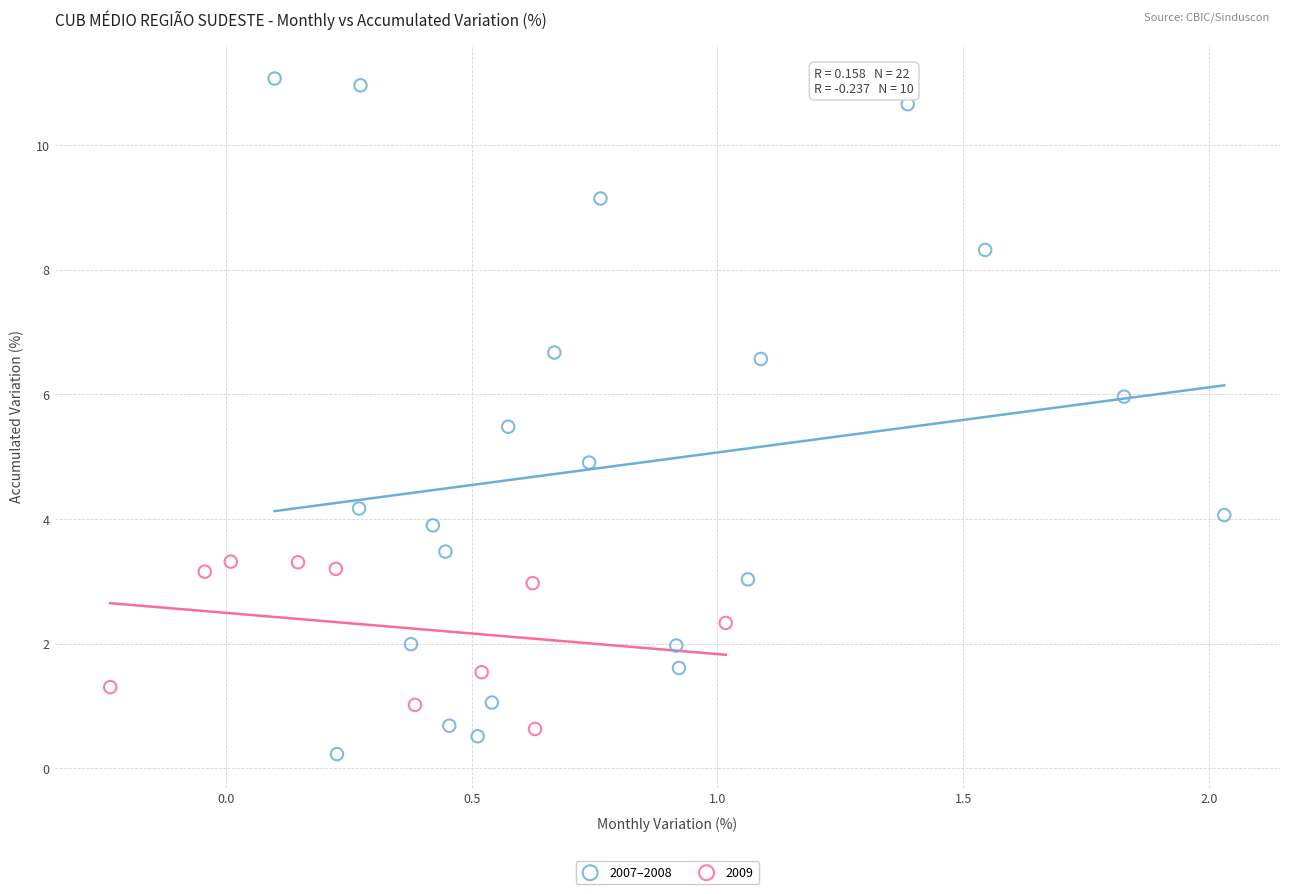

Which series contains the highest Y value?

2007–2008